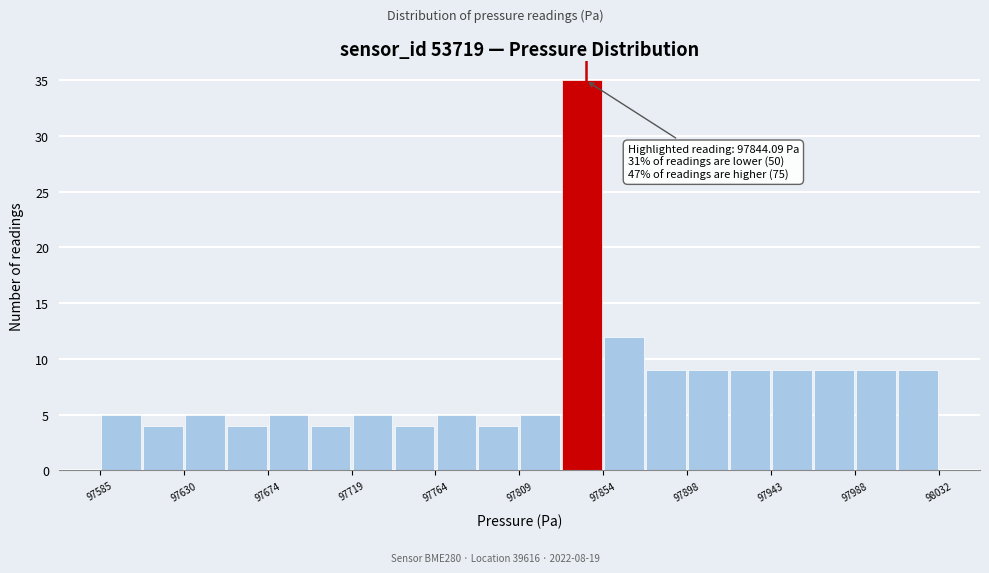

Over which range of the x-axis is the bar tallest?

97830 to 97855